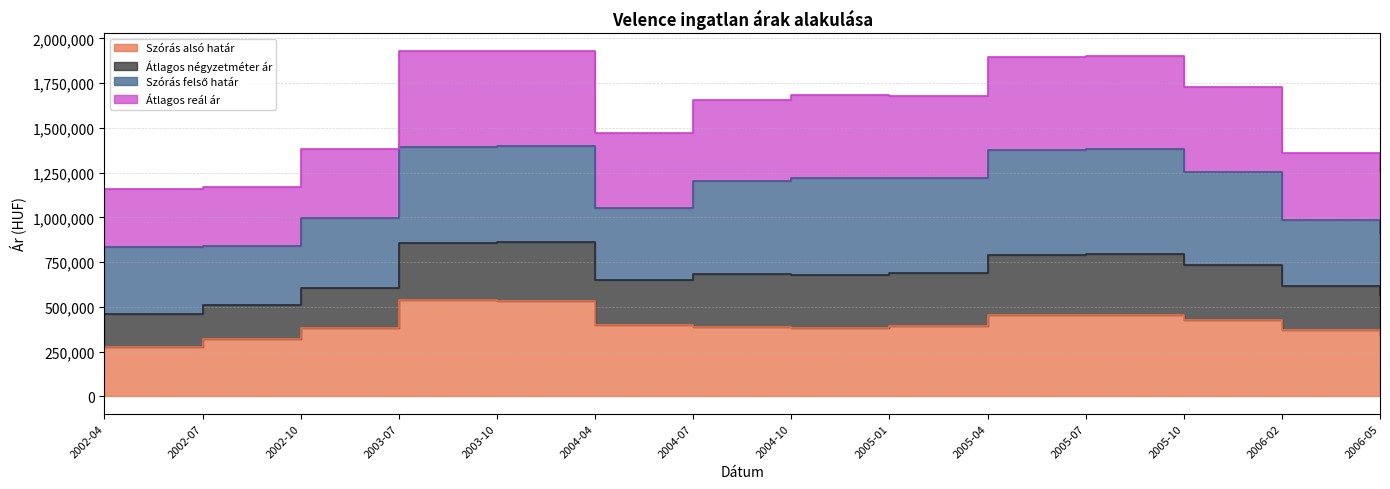

Which series has the largest total across all categories?

Átlagos reál ár